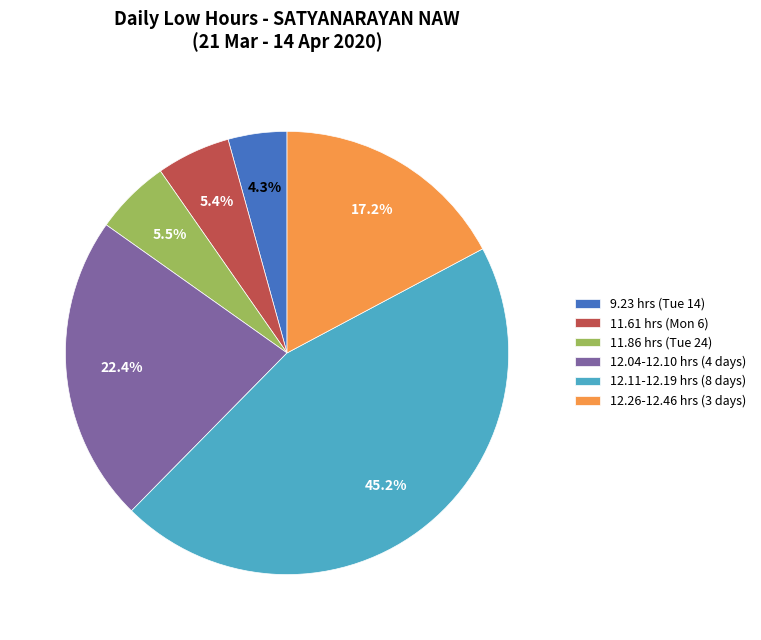

What is the largest slice in the pie chart?

12.11-12.19 hrs (8 days)